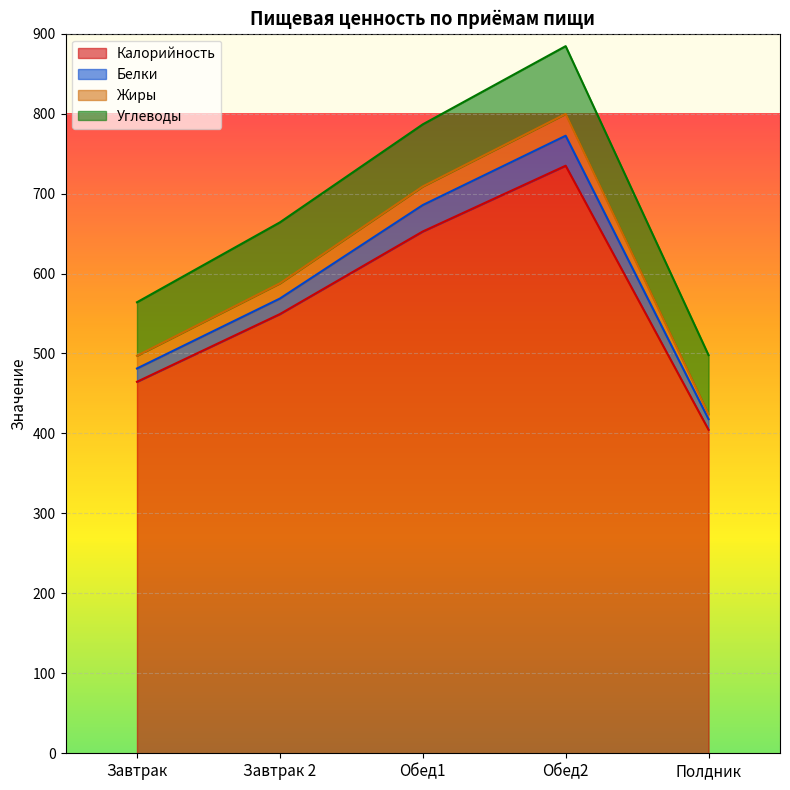

What is the difference between the second highest and second lowest values in the Калорийность series?

187.9